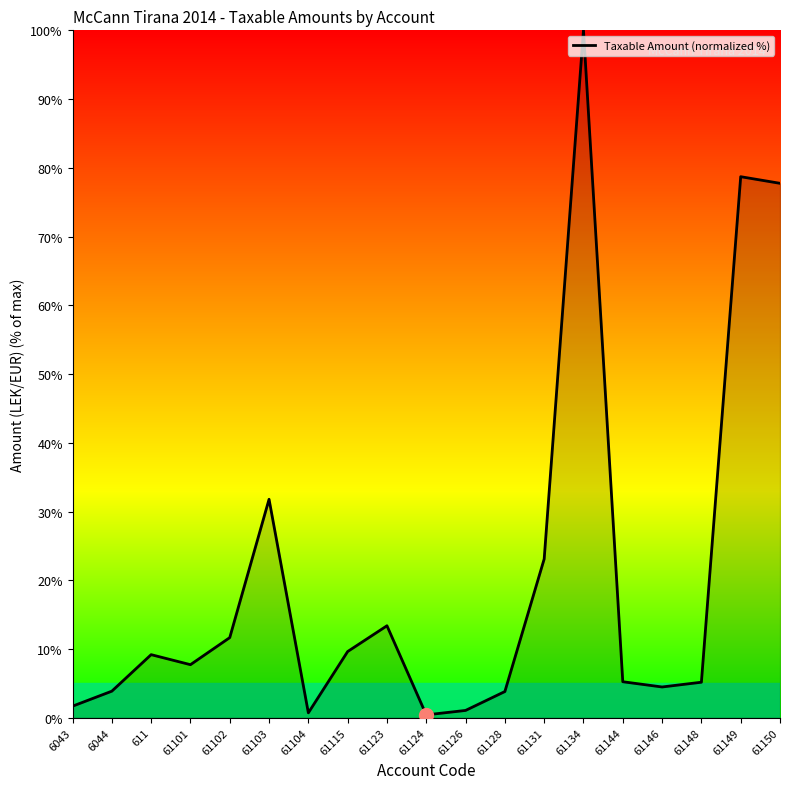

What position from the right is 61131?

7